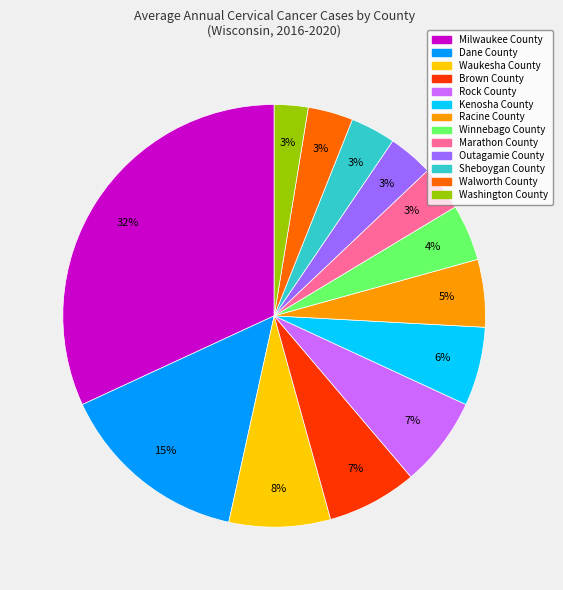

Does Outagamie County account for over 50% of the chart?

No